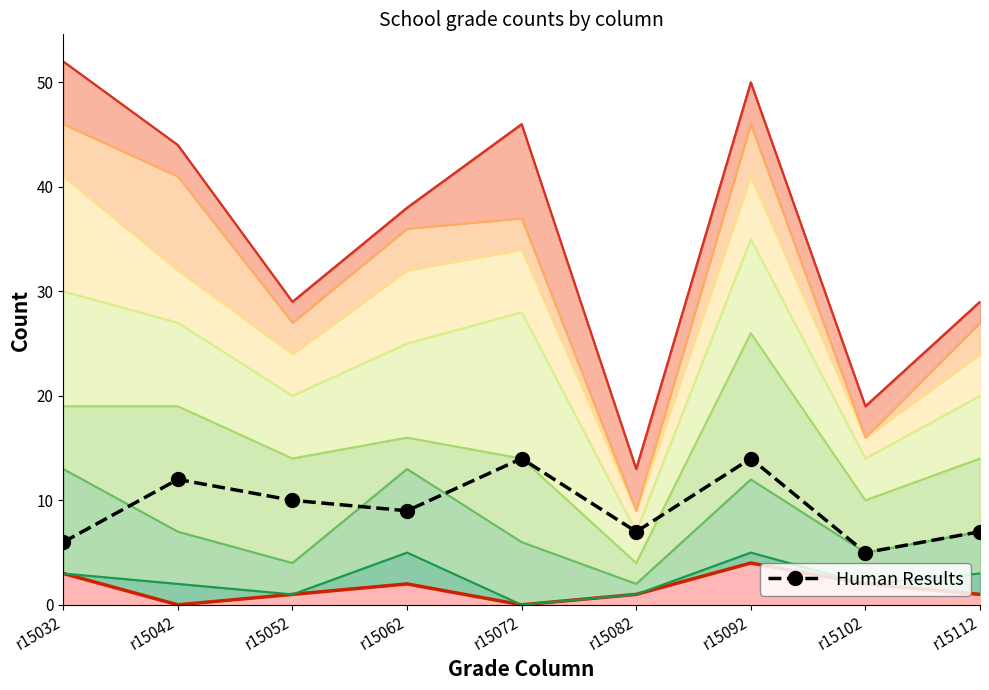

Rank the categories by value from highest to lowest.

r15072, r15092, r15042, r15052, r15062, r15082, r15112, r15032, r15102